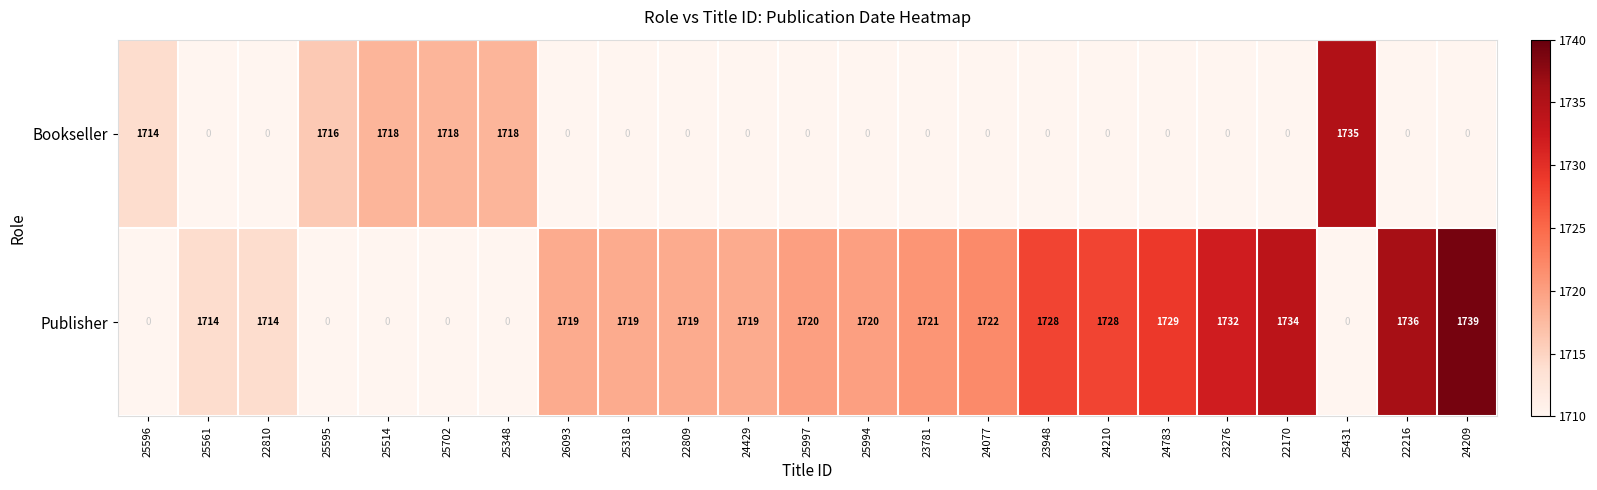

What is the greatest value displayed?

1739